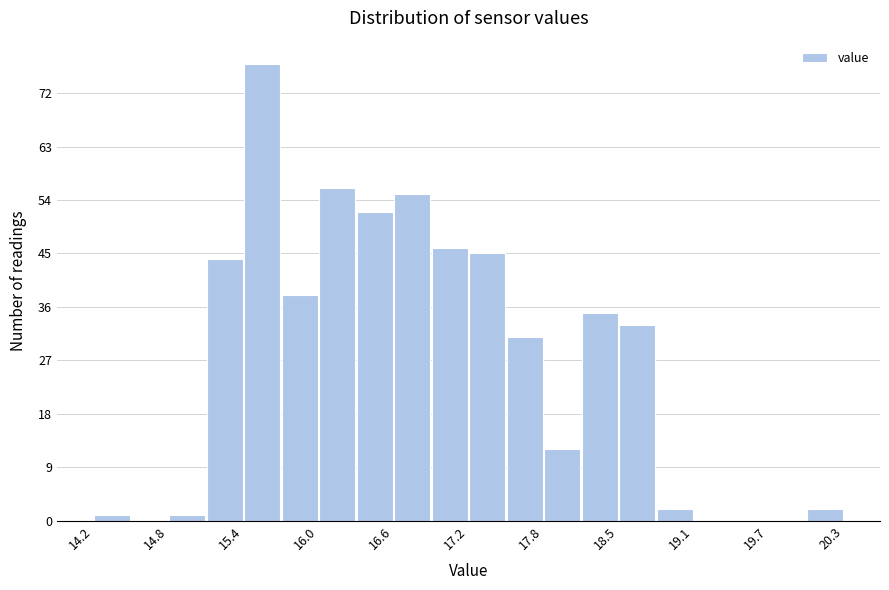

Read against the x-axis, roughly where is the centre of the tallest bar?

15.5